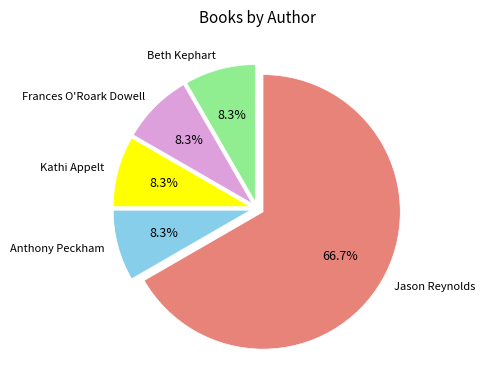

Does any single category account for the majority?

Yes